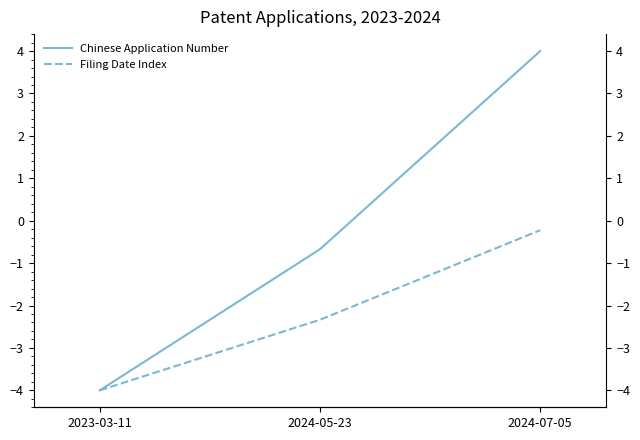

What is the sum of the Filing Date Index values at 2023-03-11 and 2024-05-23?

-6.3